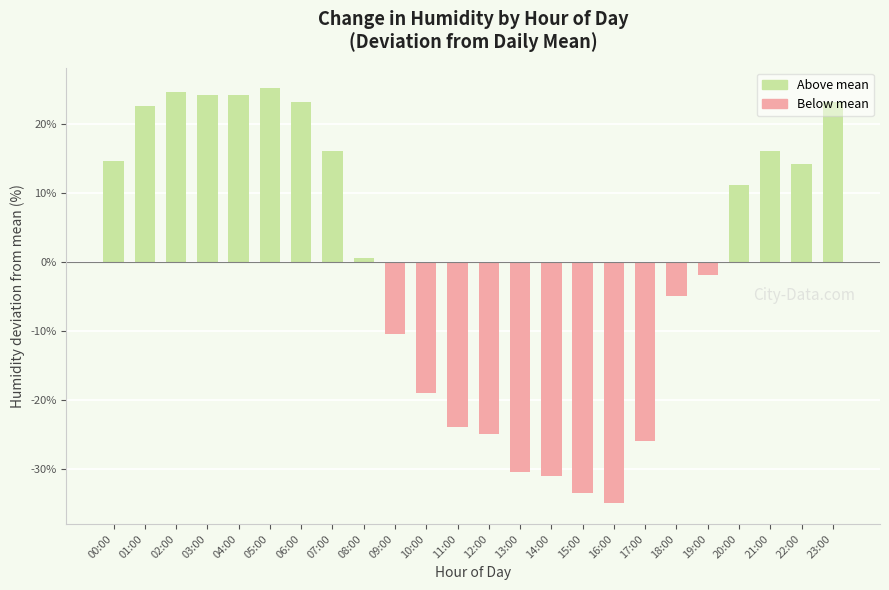

Is it true that the value at 20:00 is 15.6?

False